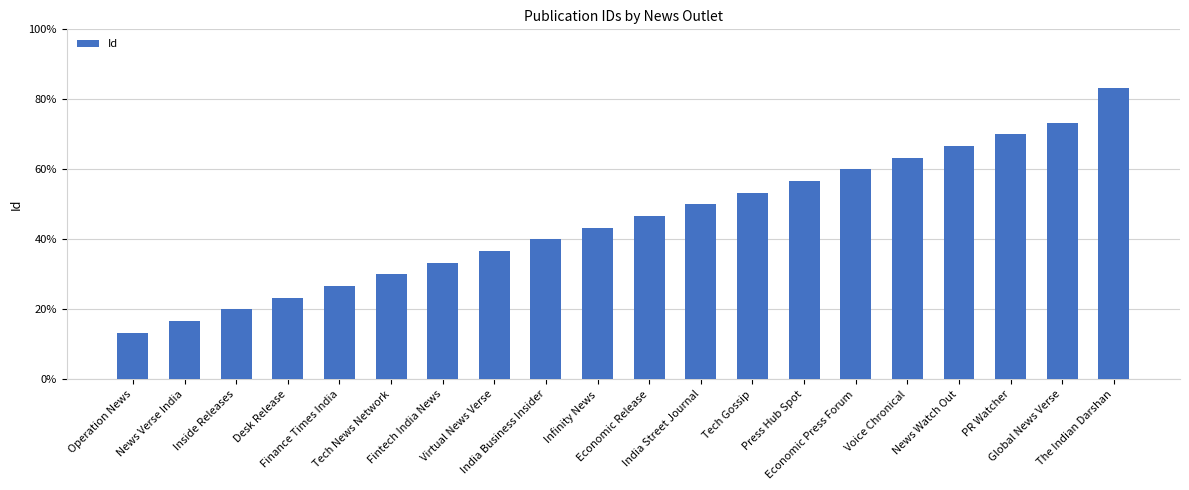

Are the bars horizontal?

No